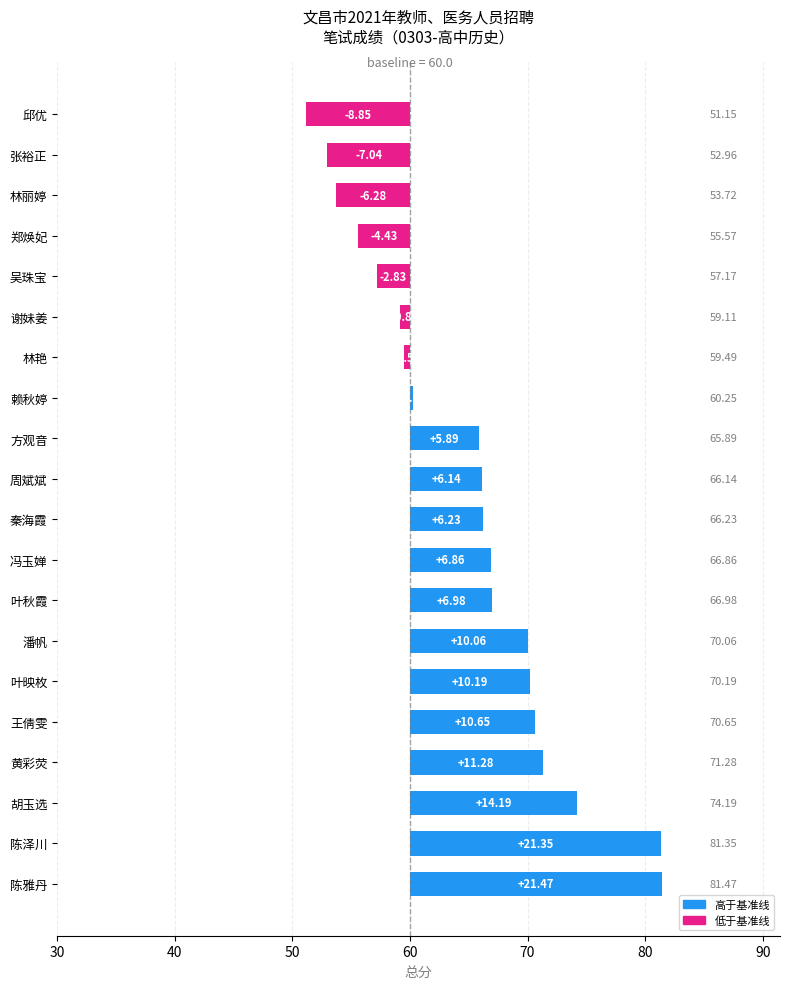

How many bars are there in total?

20